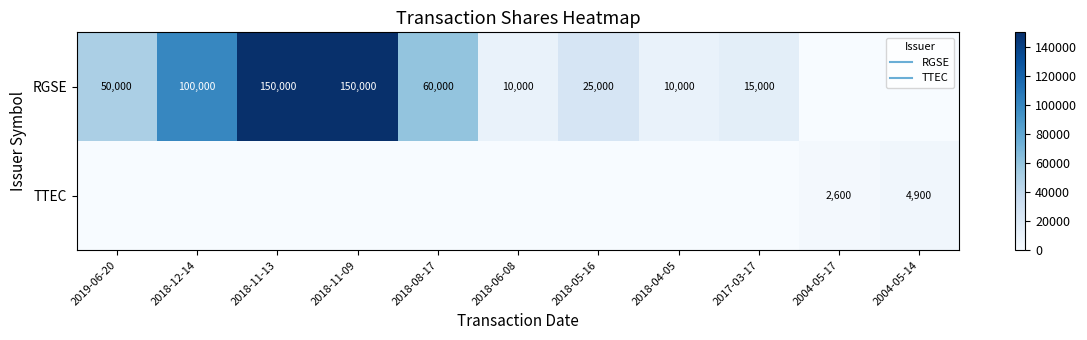

At which label does RGSE first exceed 25000?

2019-06-20